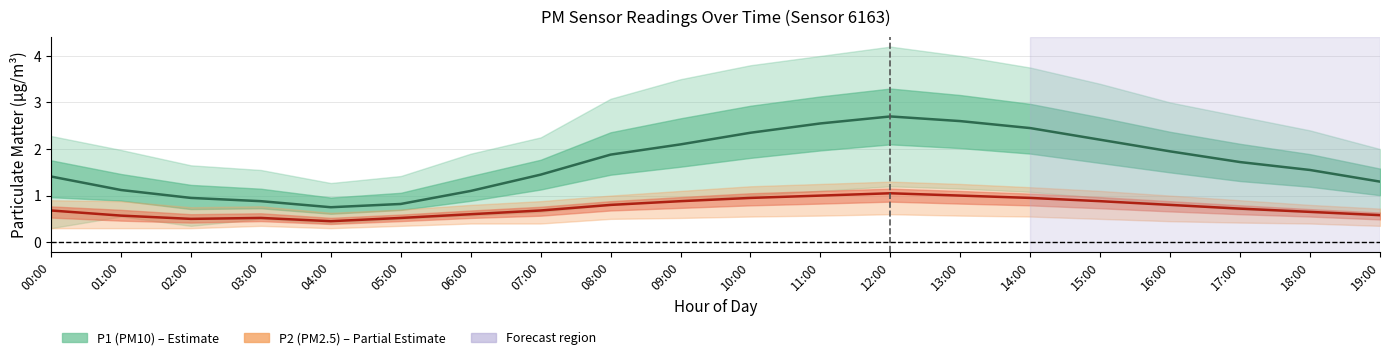

True or false: P1 center and P2 center cross at least once.

False